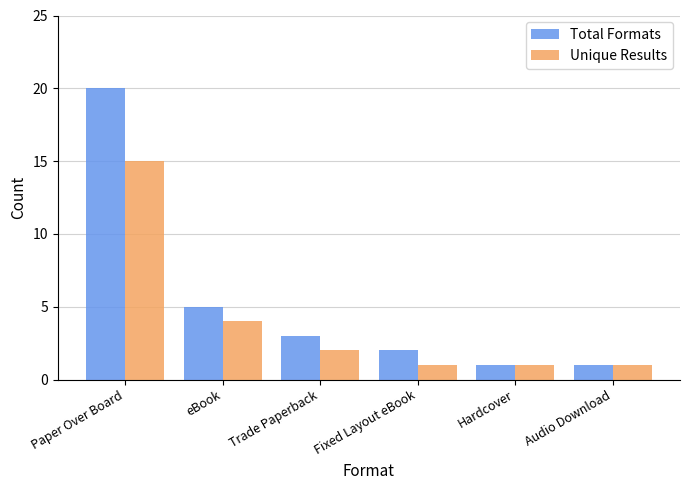

Is the value of Unique Results at eBook greater than the value of Total Formats at eBook?

No